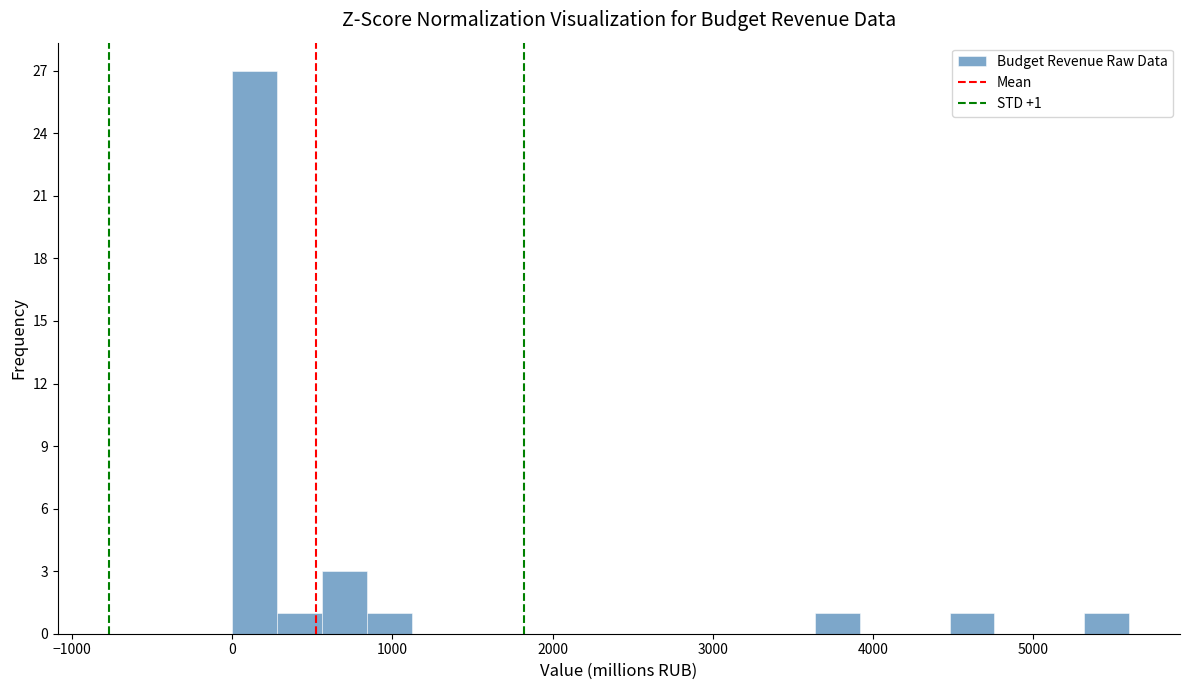

Read against the x-axis, roughly where is the centre of the tallest bar?

100